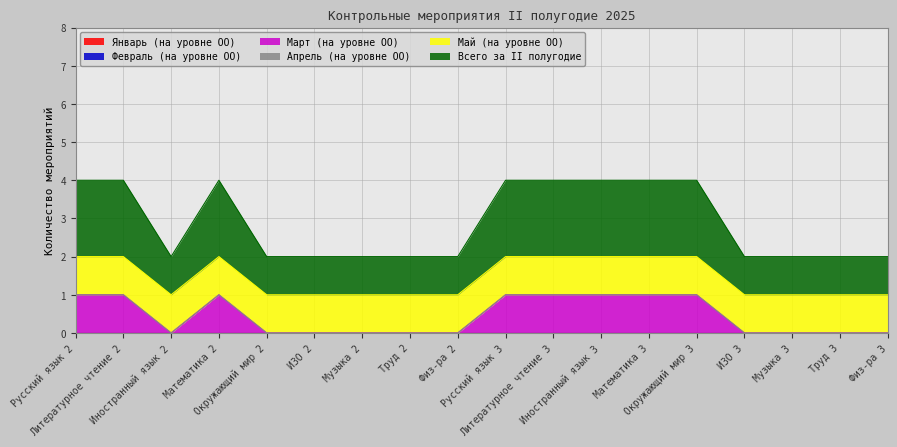

What is the label of the 1st point from the left?

Русский язык 2